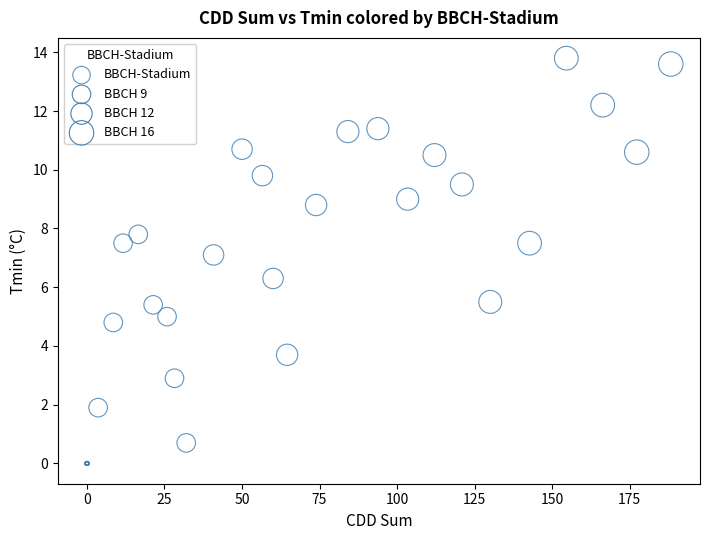

What Y value in the scatter plot is closest to 6?

6.3